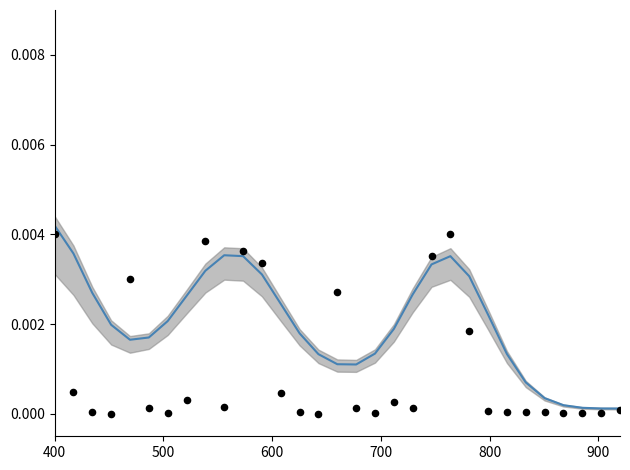

Which series has the largest total across all categories?

Hawaii (smoothed)